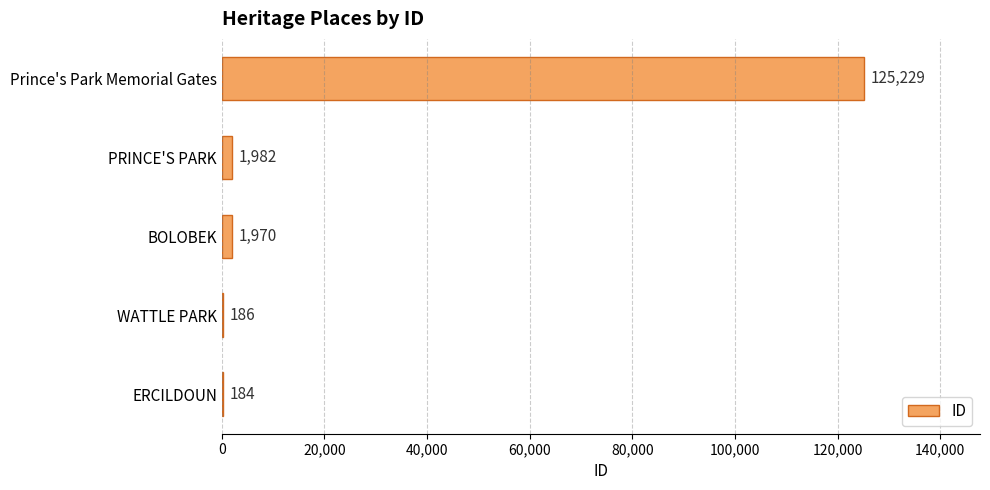

True or false: the data shows 189092 at Prince's Park Memorial Gates.

False